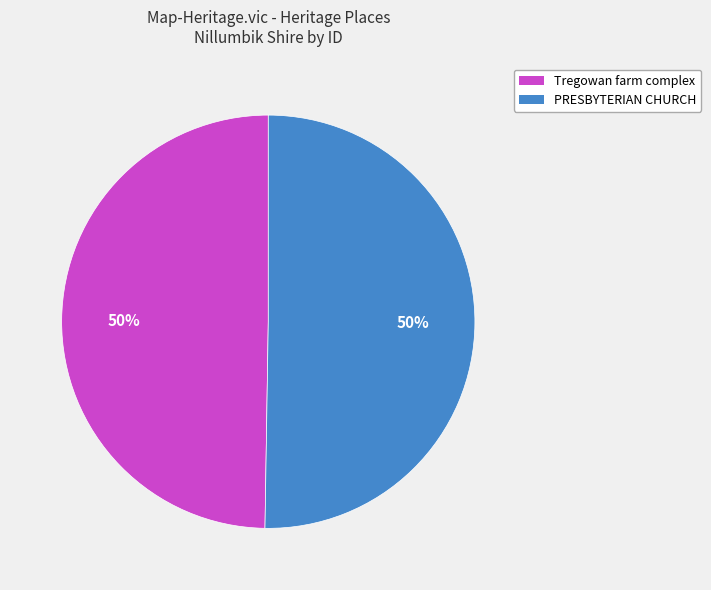

What percentage is the PRESBYTERIAN CHURCH slice, to the nearest percent?

50%